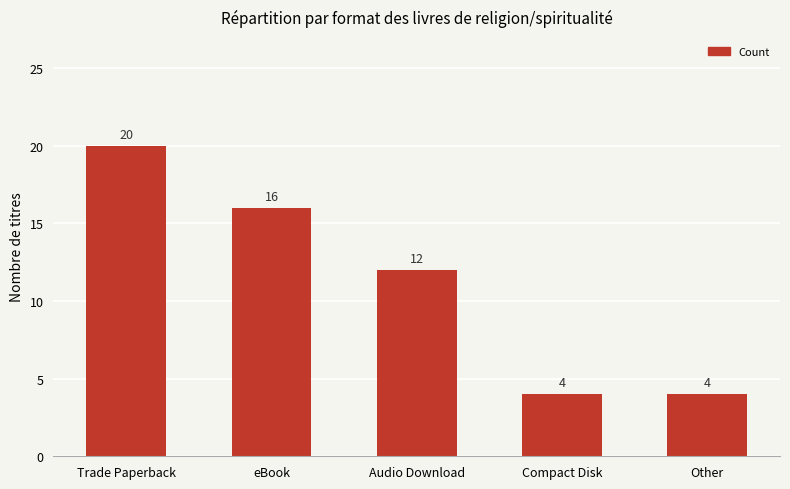

Reading left to right, transcribe all the data shown in this chart.

Trade Paperback=20	eBook=16	Audio Download=12	Compact Disk=4	Other=4